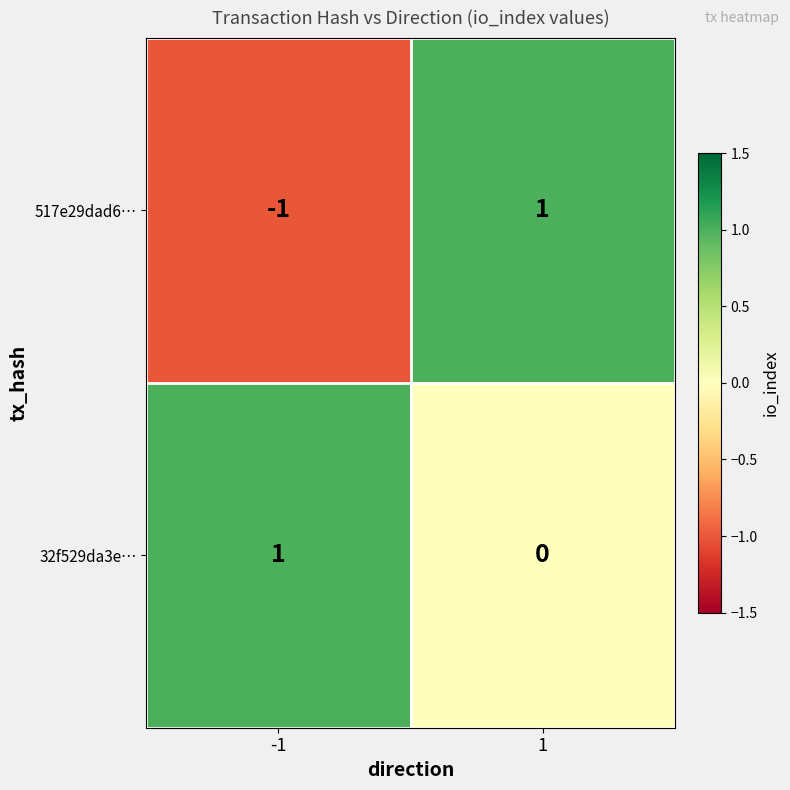

What is the smallest value displayed?

-1